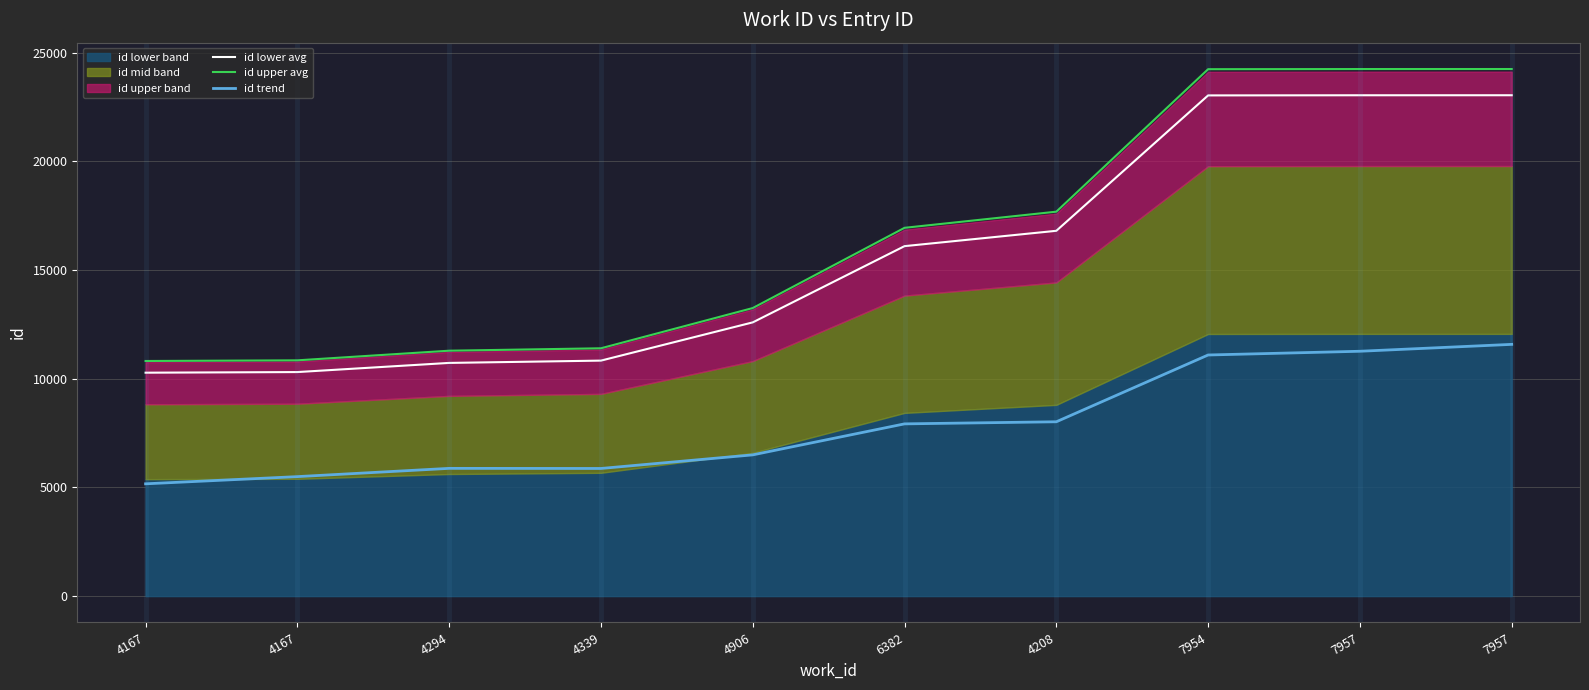

What is the label of the 8th point from the right?

4294